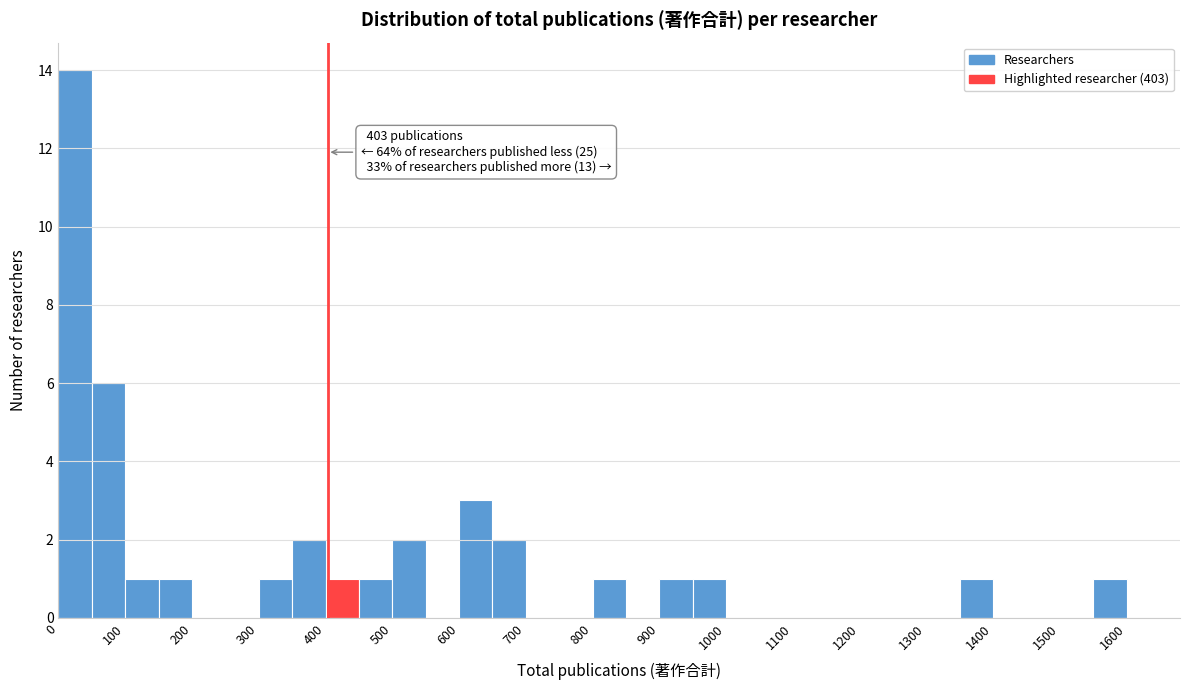

Over which range of the x-axis is the bar tallest?

0 to 50